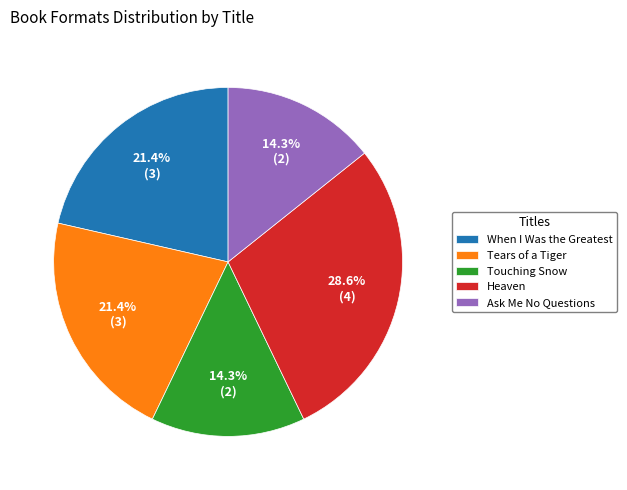

To the nearest percent, what is the difference between the Ask Me No Questions and Tears of a Tiger slice percentages?

7%